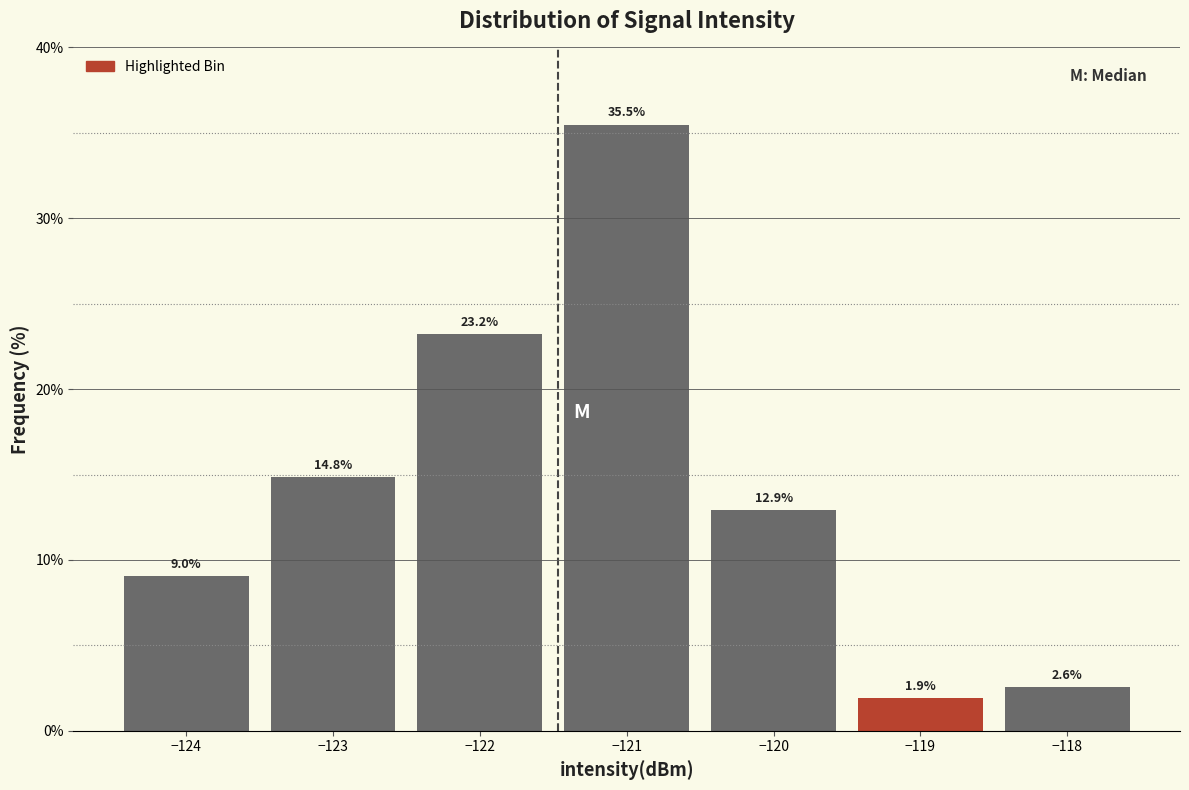

Reading left to right, list every bar in this chart as the range it spans on the x-axis followed by its height.

-124.5 to -123.5: 9.0
-123.5 to -122.5: 14.8
-122.5 to -121.5: 23.2
-121.5 to -120.5: 35.5
-120.5 to -119.5: 12.9
-119.5 to -118.5: 1.9
-118.5 to -117.5: 2.6